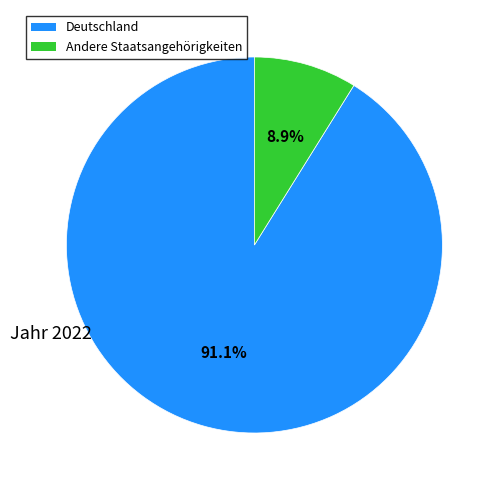

Is there a majority slice in this chart?

Yes